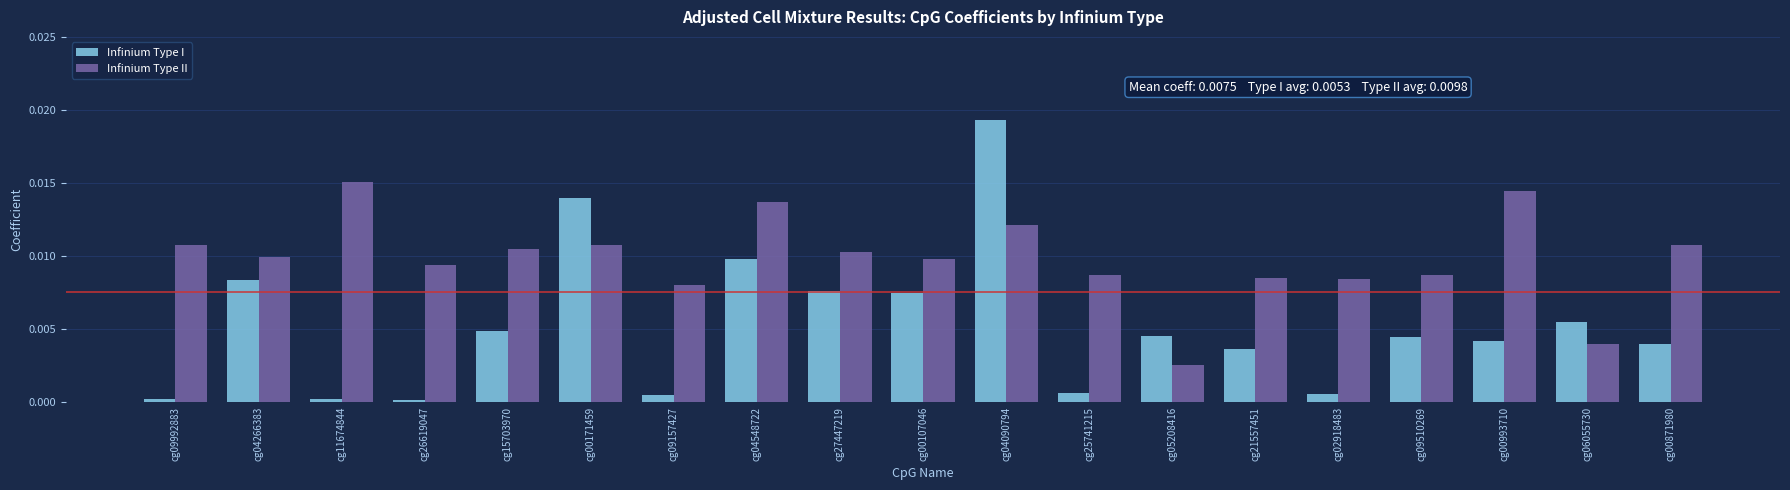

Which series changed the most between cg05208416 and cg09510269?

Infinium Type II